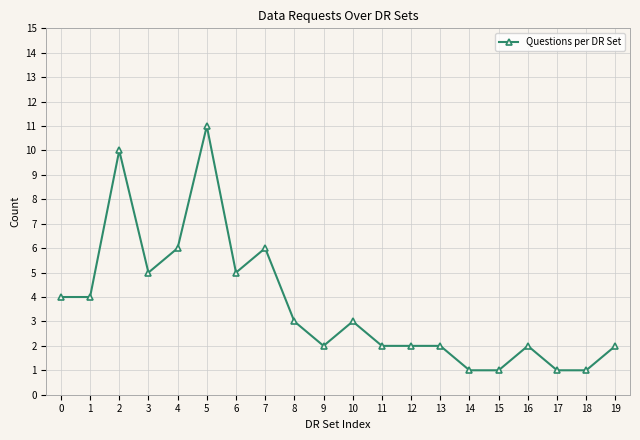

Does the chart display data point markers on the line(s)?

Yes